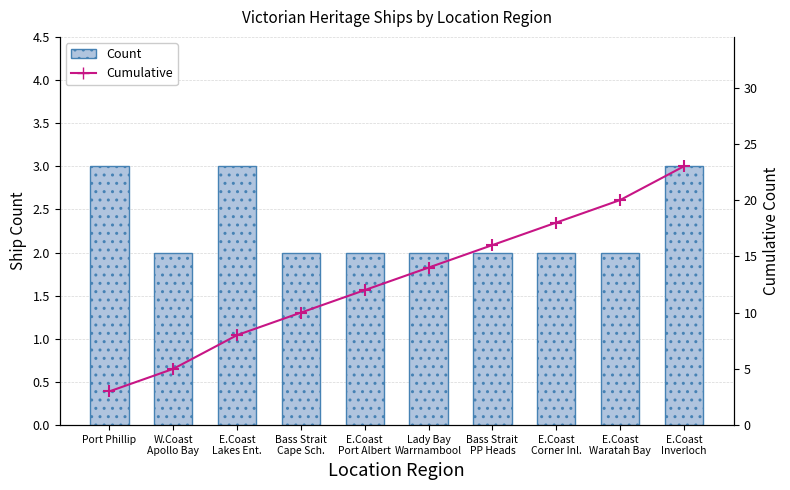

Is it true that Count equals 1 at Bass Strait
Cape Sch.?

False